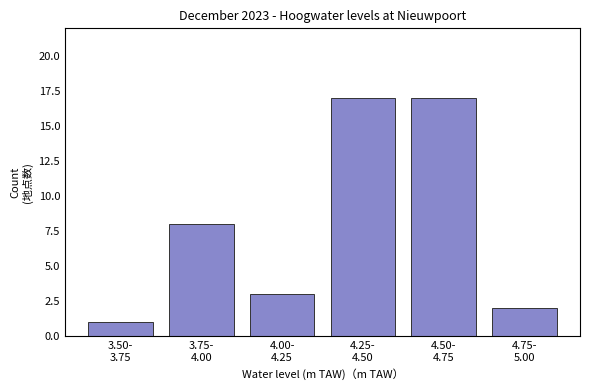

Reading left to right, what are all the values shown in this chart?

1	8	3	17	17	2